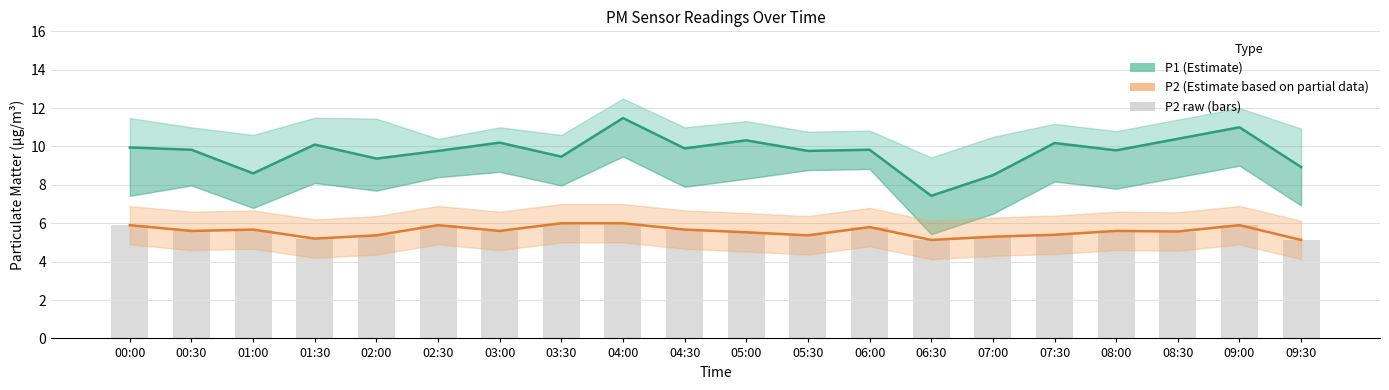

Does the chart contain stacked bars?

No